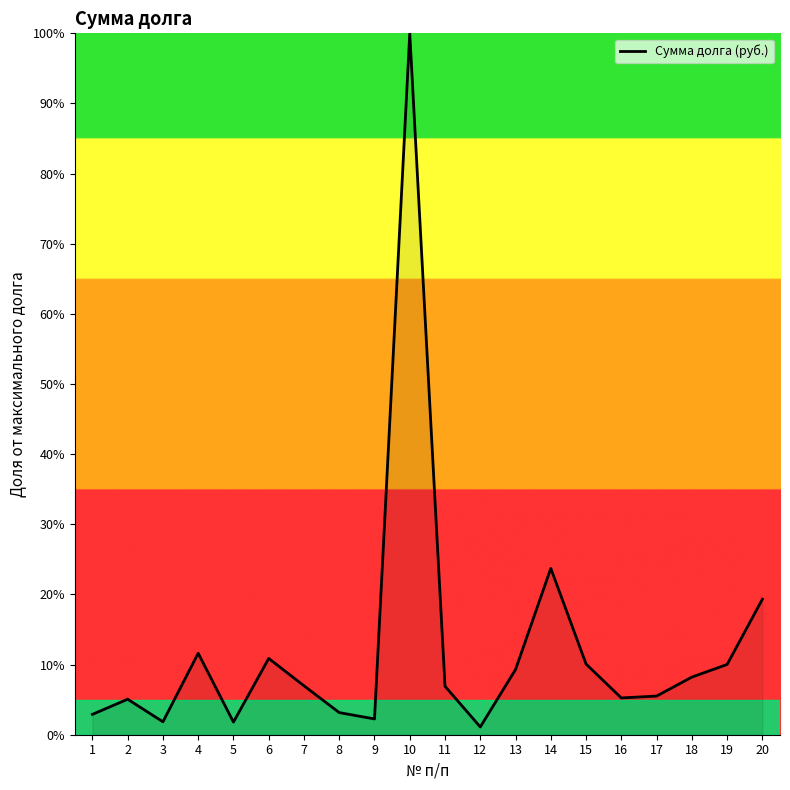

What is the minimum value shown in the chart?

1.1